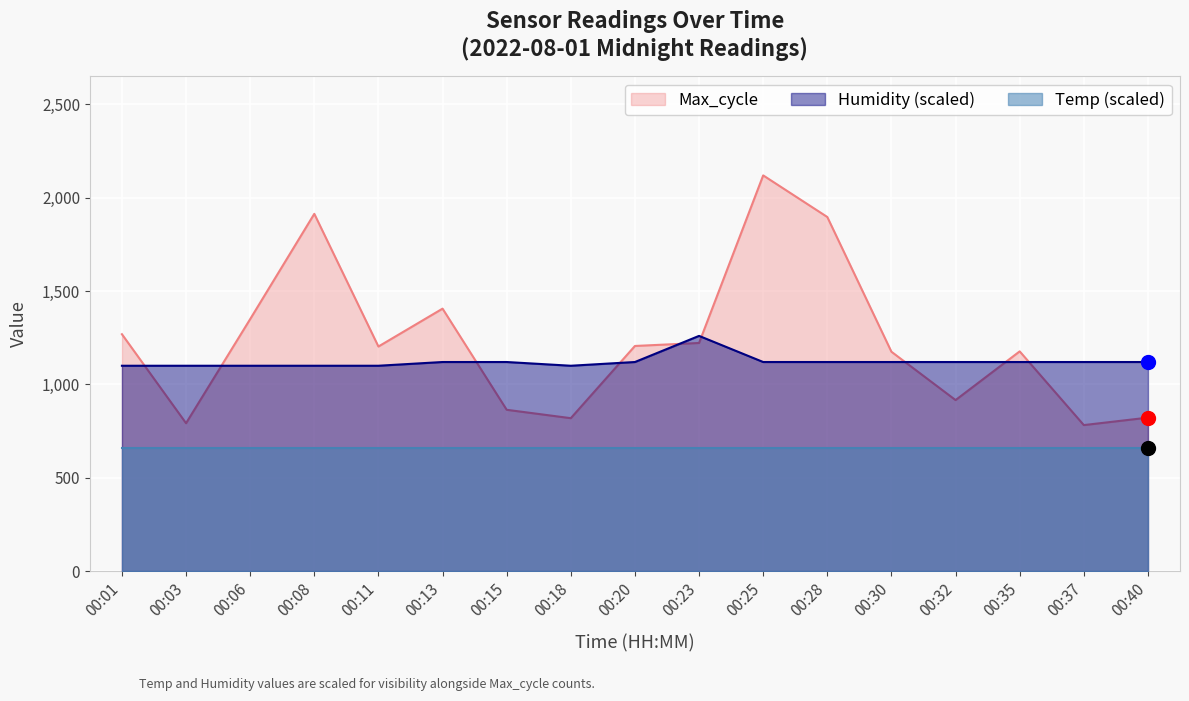

The Humidity series shows 1100.0 at 00:01. True or false?

True